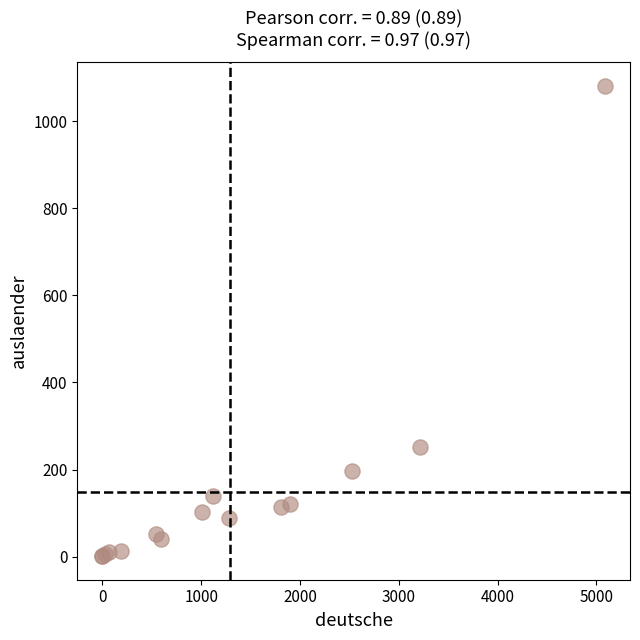

What Y value in the scatter plot is closest to 541?

252